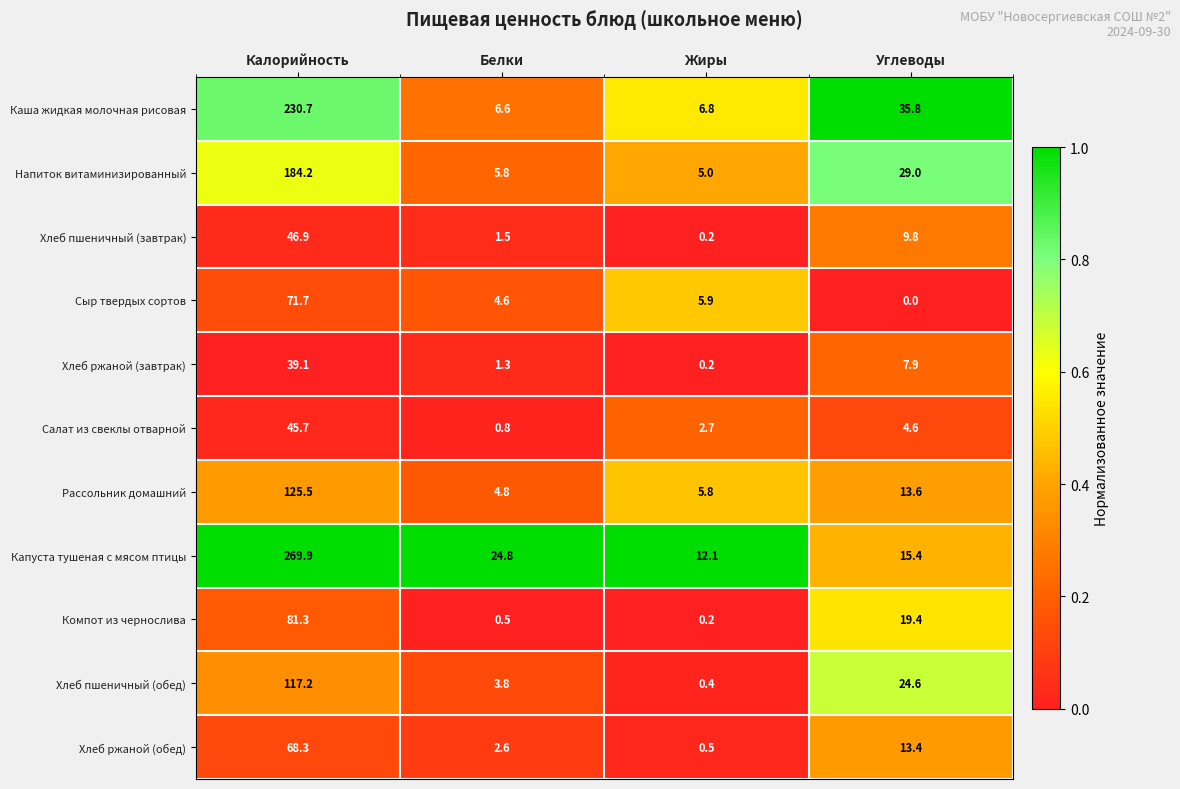

What is the average value of the Хлеб ржаной (завтрак) series?

12.1